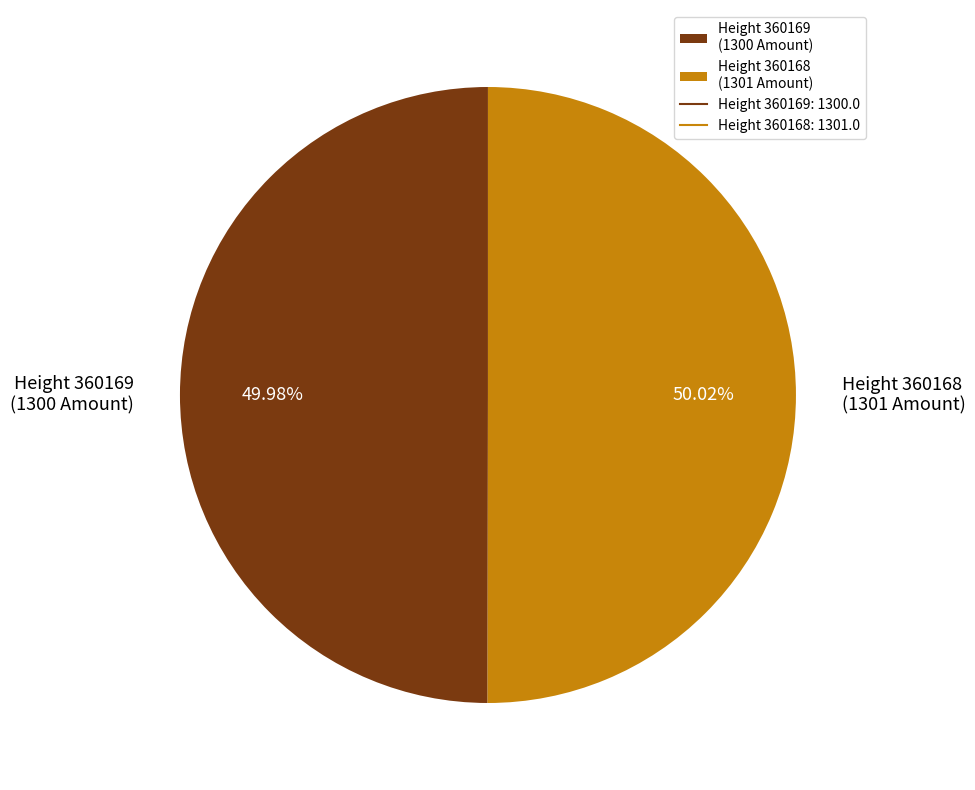

Approximately how many times larger is the value at Height 360169 (1300 Amount) compared to Height 360168 (1301 Amount)?

1.0